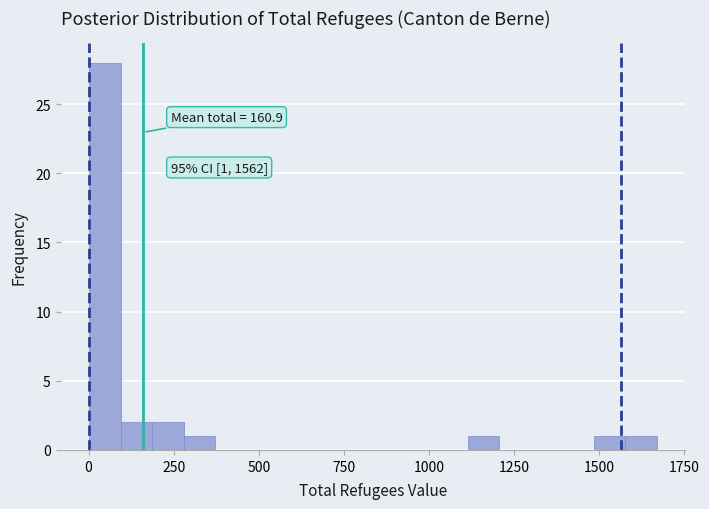

Read against the x-axis, roughly where is the centre of the tallest bar?

50